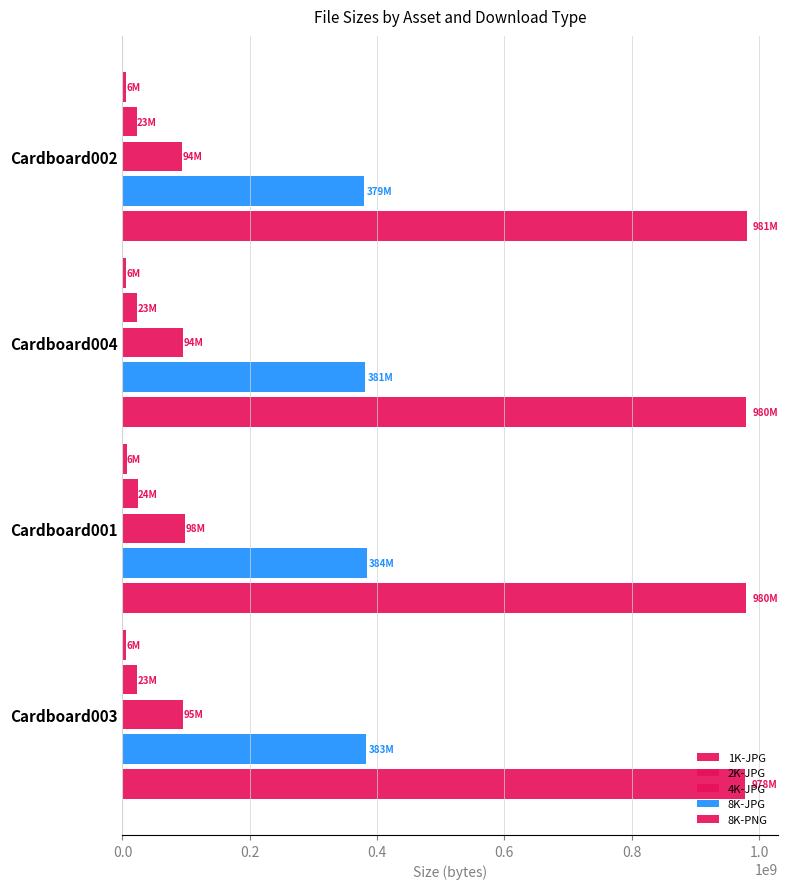

What is the value of the 4K-JPG bar at the 4th from the left?

94585643